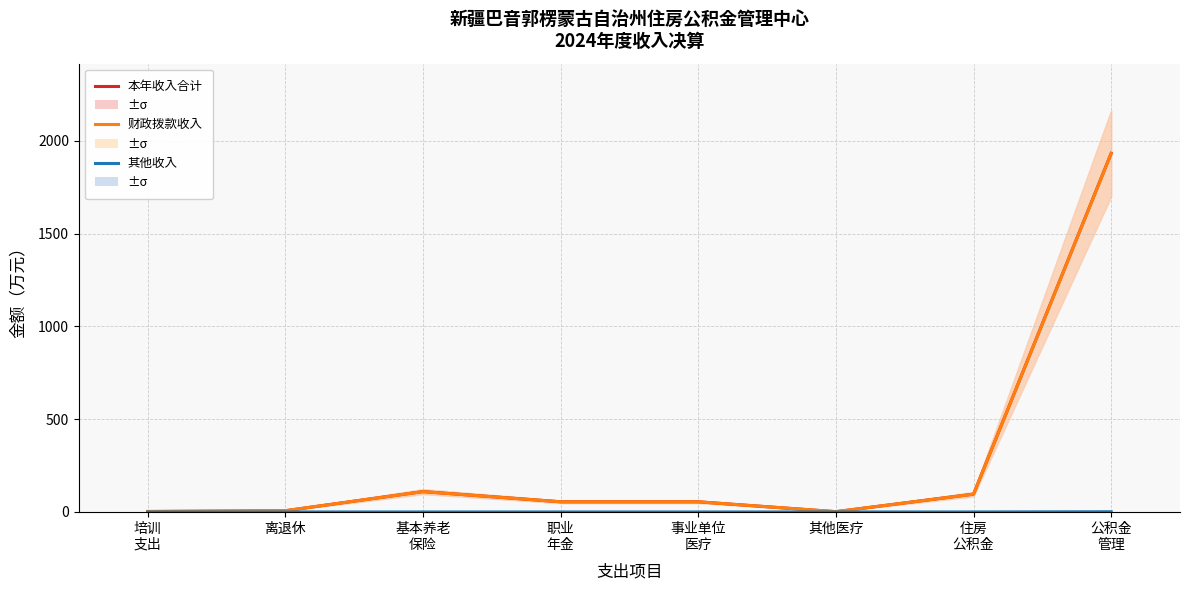

What is the maximum value shown in the chart?

1932.5